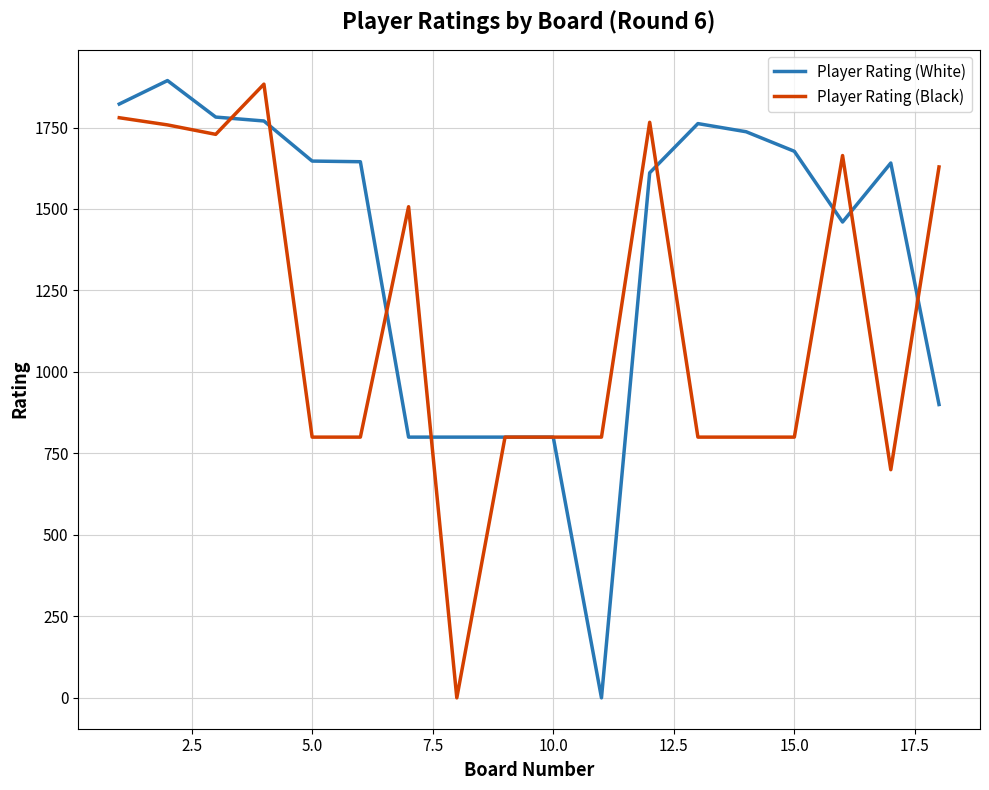

Which series has the largest total across all categories?

Player Rating (White)